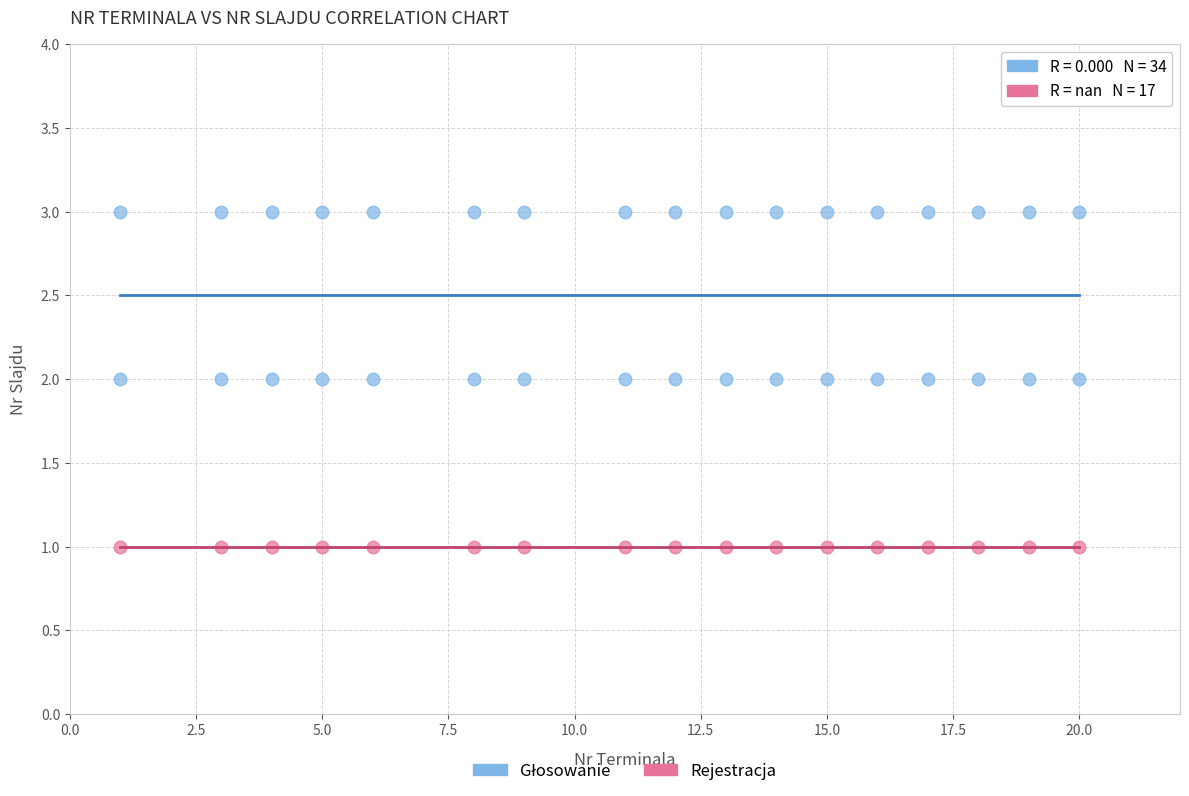

Which series reaches the minimum Y coordinate?

Rejestracja